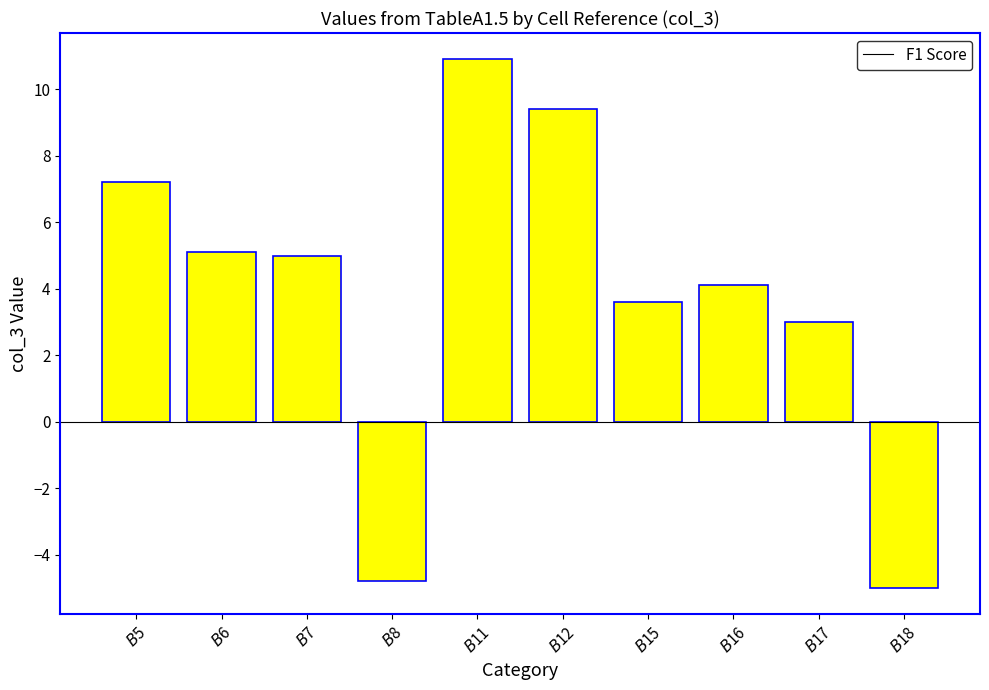

The chart shows a value of 2.4 at $B$5. True or false?

False